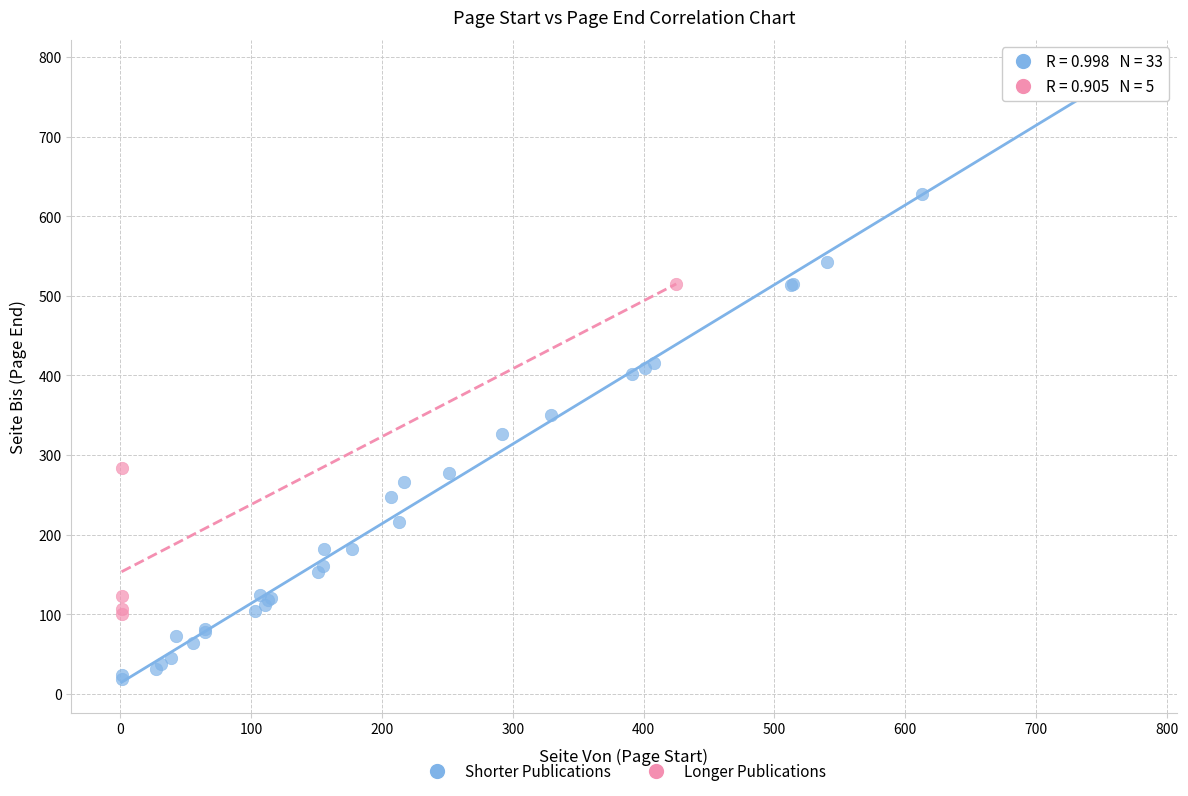

Which series has the largest Y range (max minus min)?

Shorter Publications